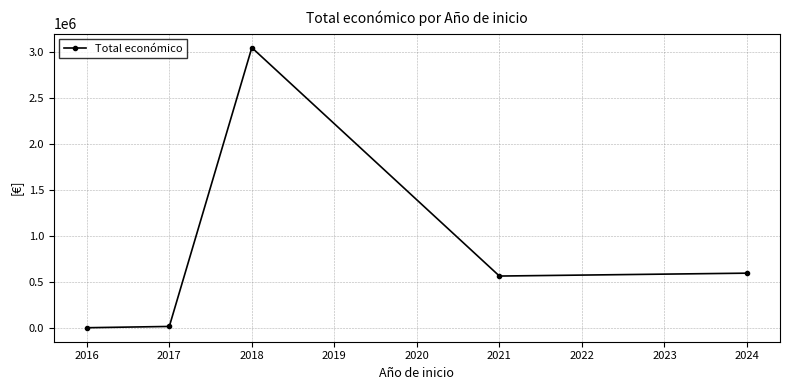

The chart shows a value of 1678722 at 2017. True or false?

False